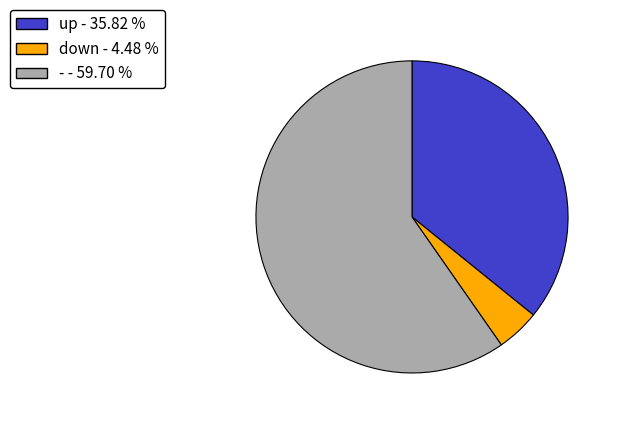

What is the majority slice?

-